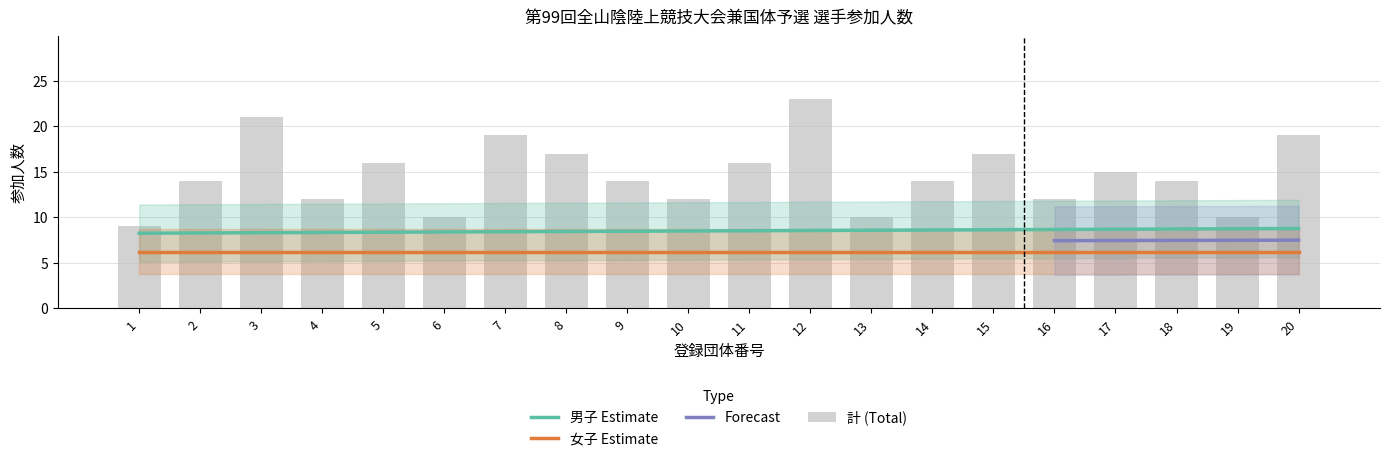

Does the chart contain any negative values?

No